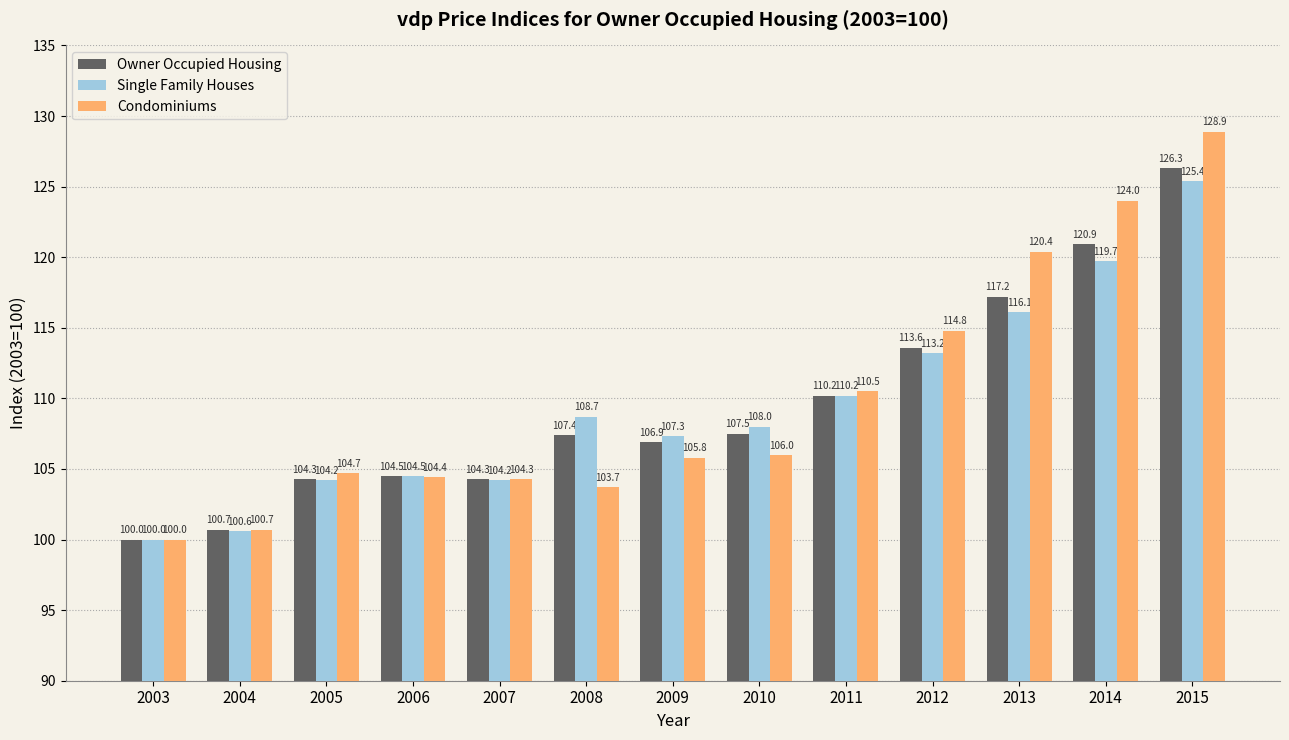

The Single Family Houses series shows 108.7 at 2008. True or false?

True